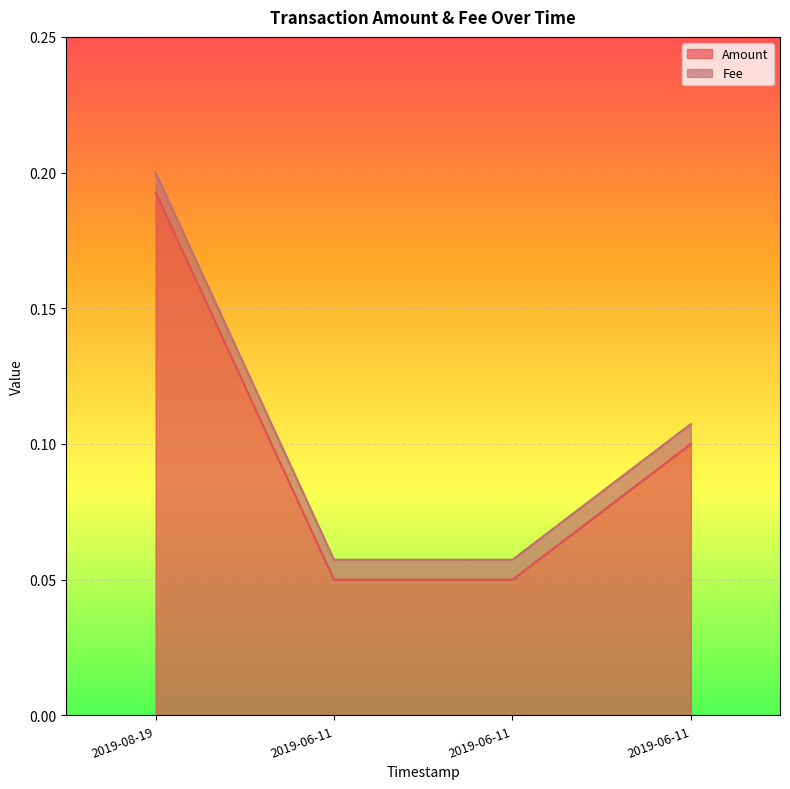

What is the difference between the second highest and minimum values?

0.1